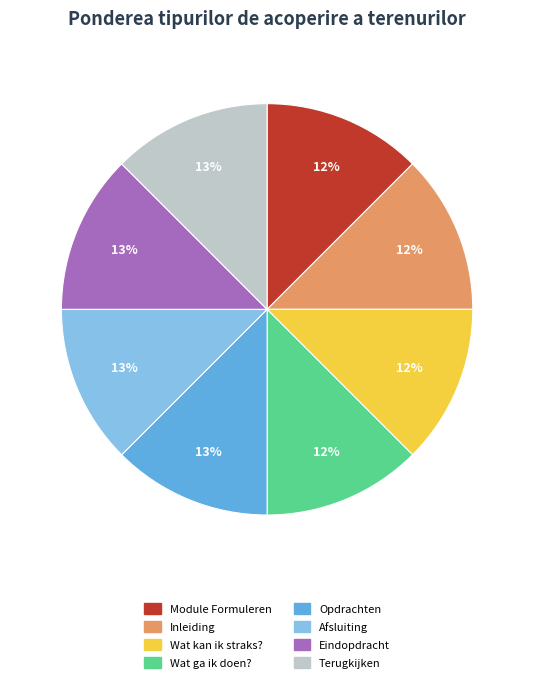

True or false: Wat ga ik doen? accounts for 18% of the total.

False